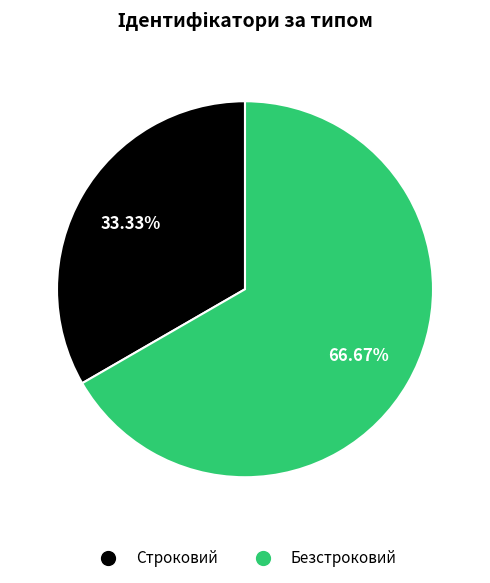

How many slices are in this pie chart?

2